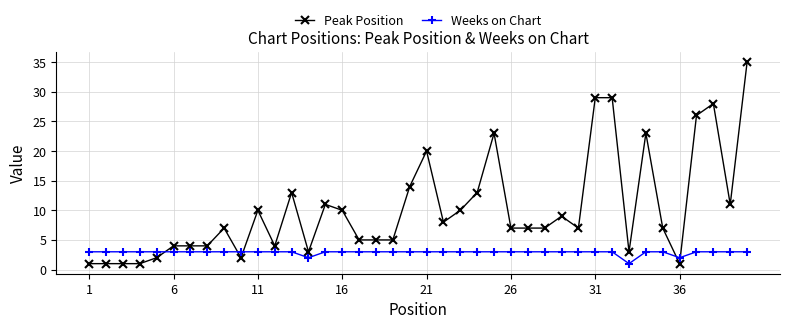

At how many categories does at least one series exceed 16?

8